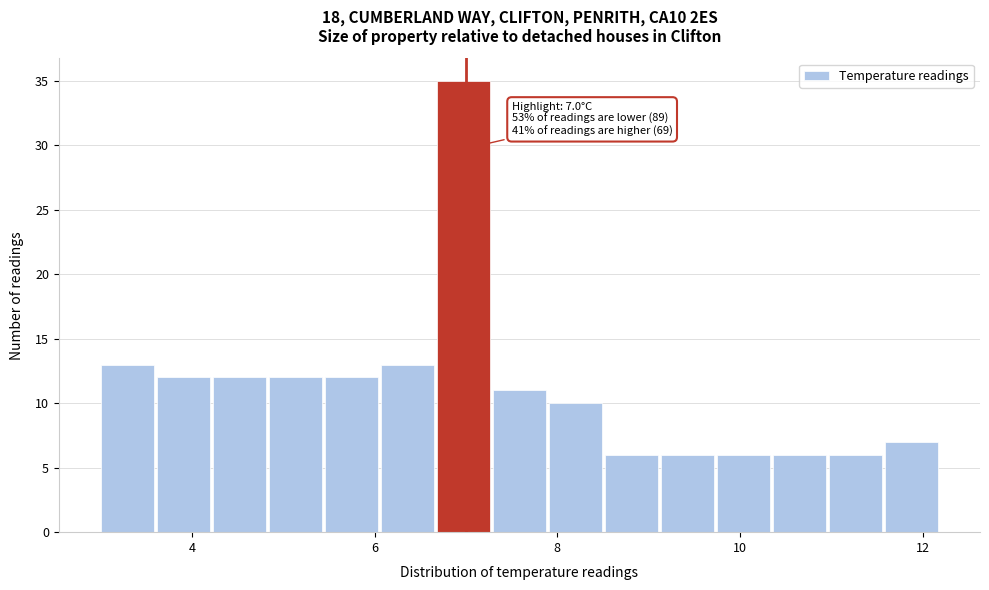

Read against the x-axis, roughly where is the centre of the tallest bar?

7.0